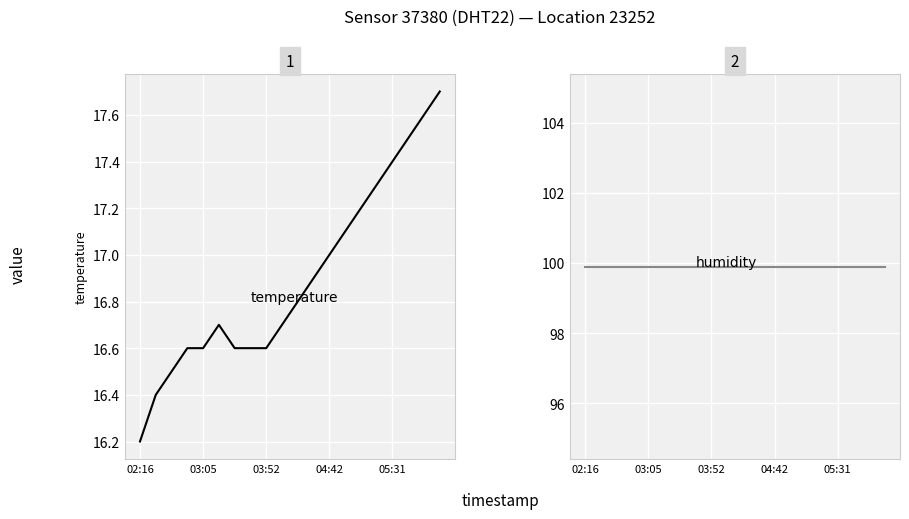

What is the difference between the maximum and minimum values in the temperature series?

1.5